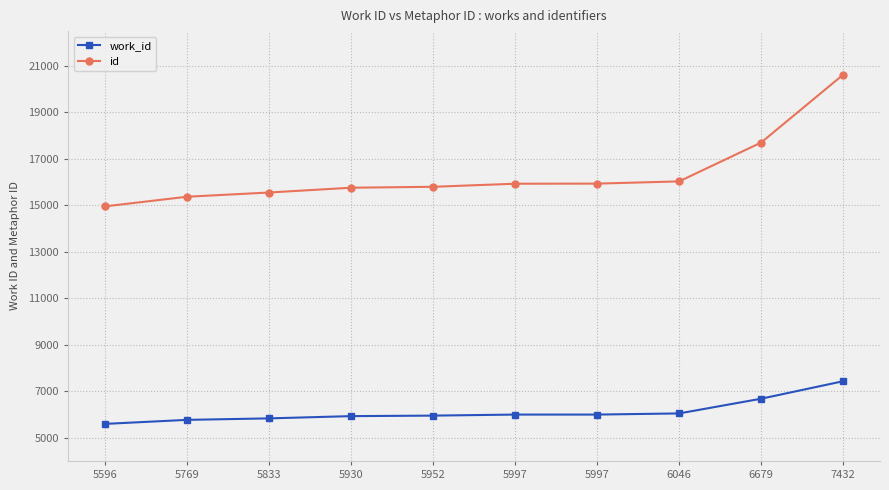

List the series in order of their overall mean, highest first.

id, work_id